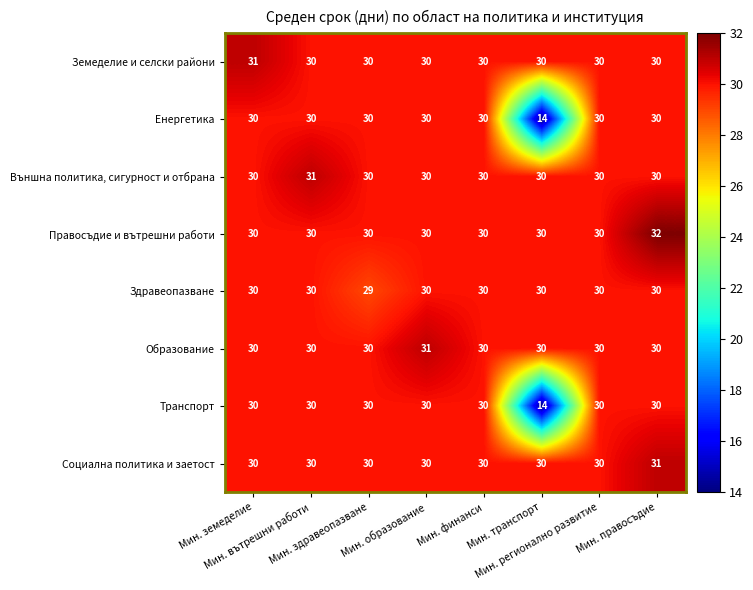

What is the sum of all Енергетика values?

224